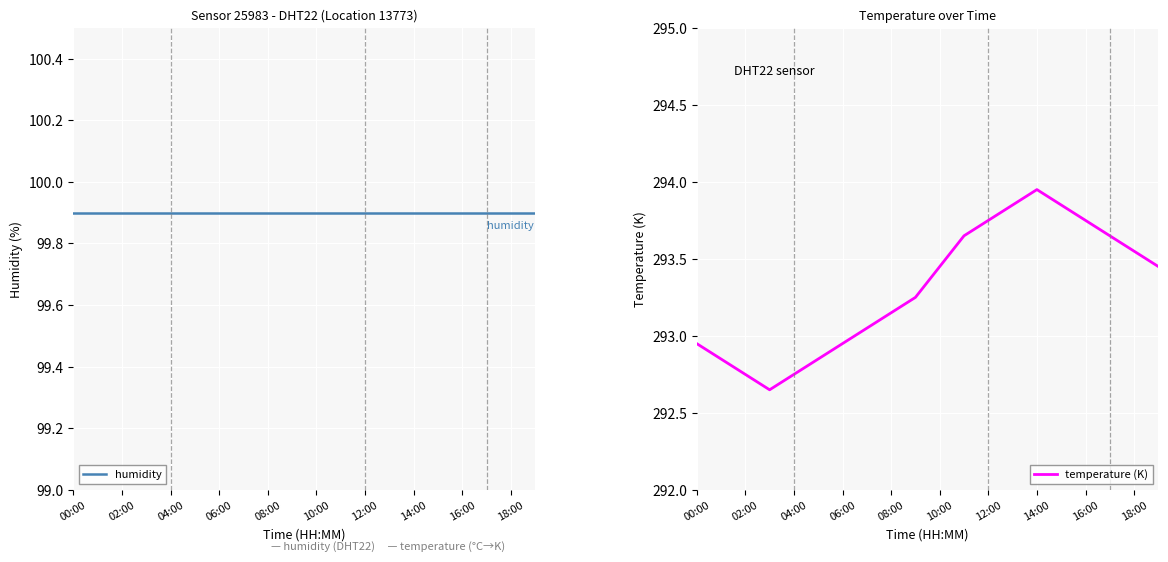

Which series has the largest range (max minus min)?

temperature (K)